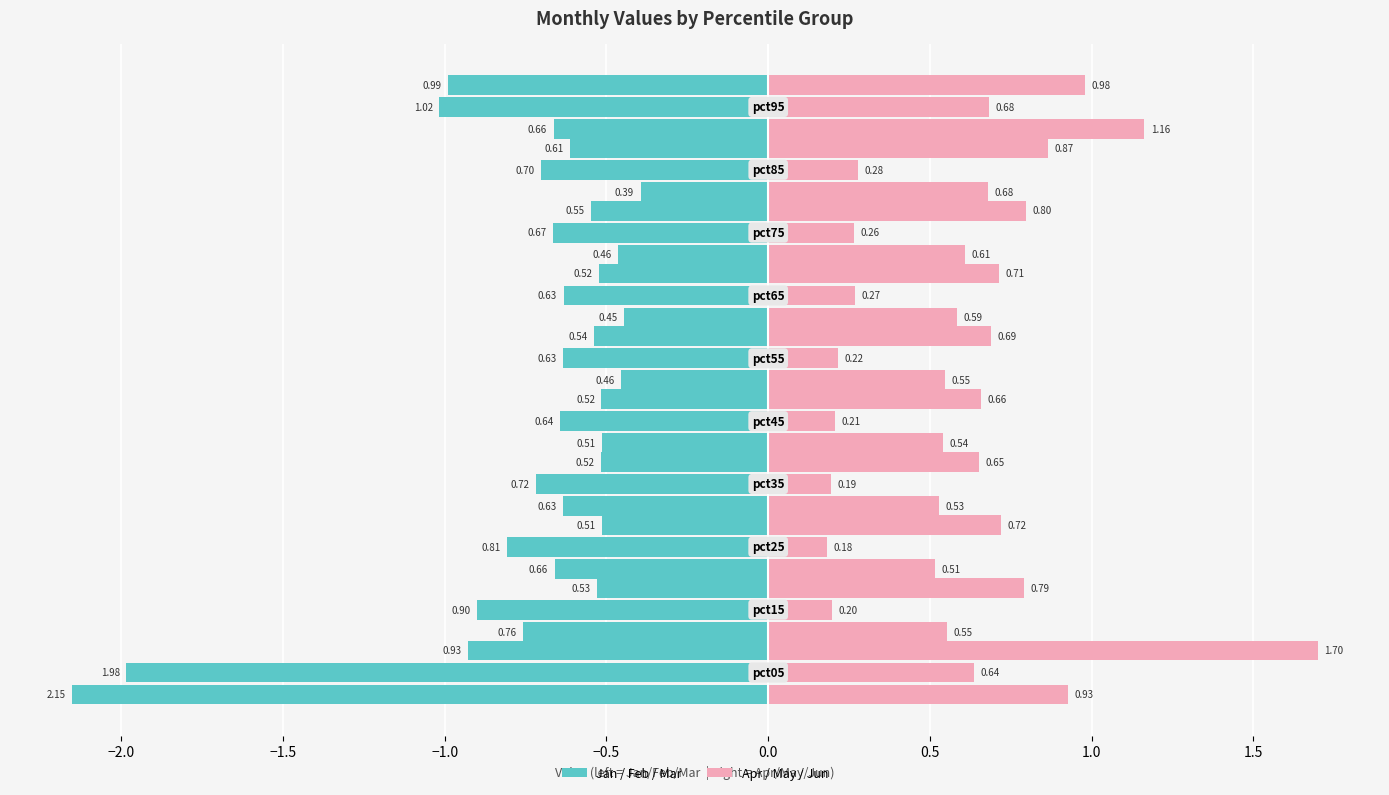

How many data points does each series have?

10